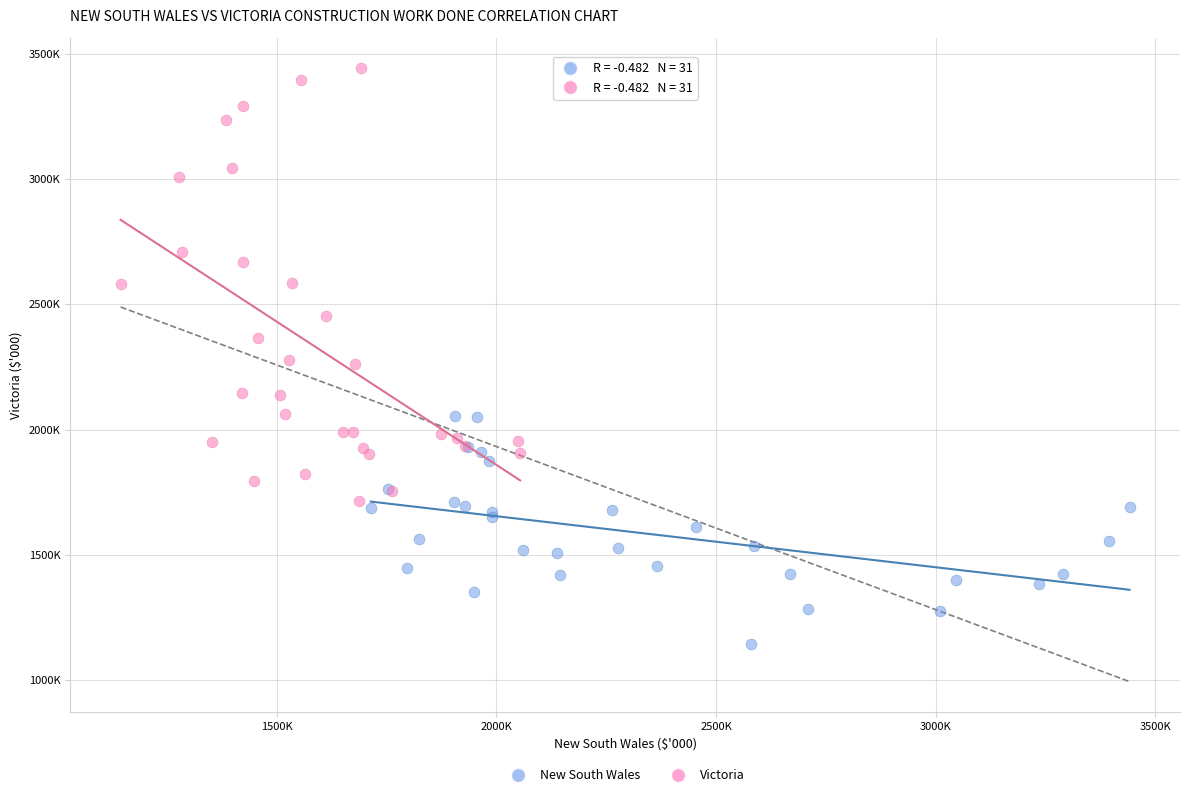

What are all the series names shown in the legend?

New South Wales, Victoria